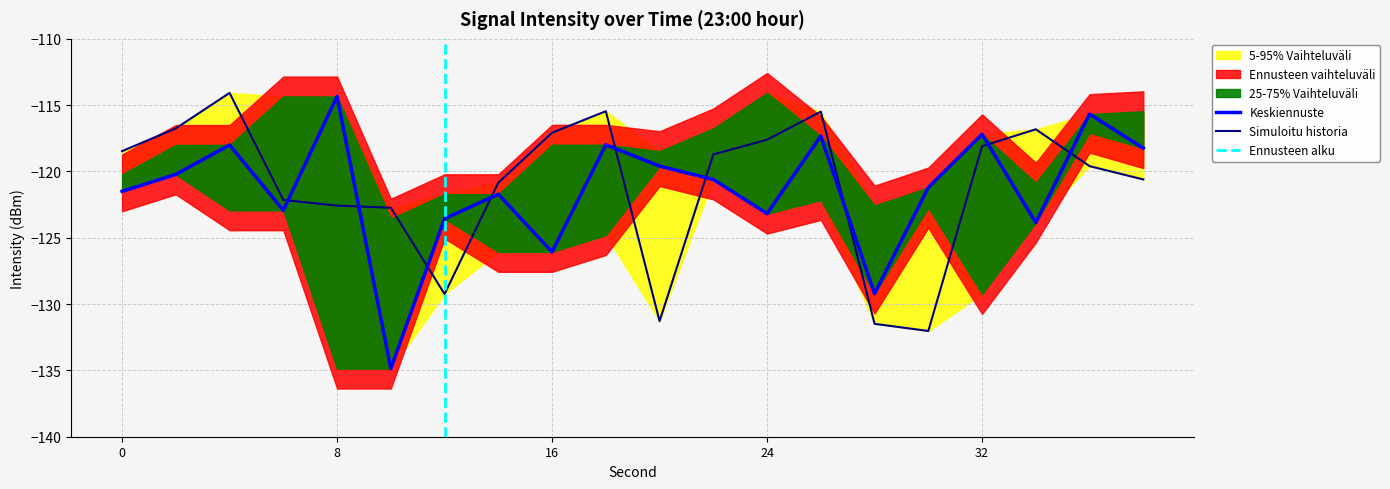

The value of Keskiennuste at 32 is -31.4. True or false?

False